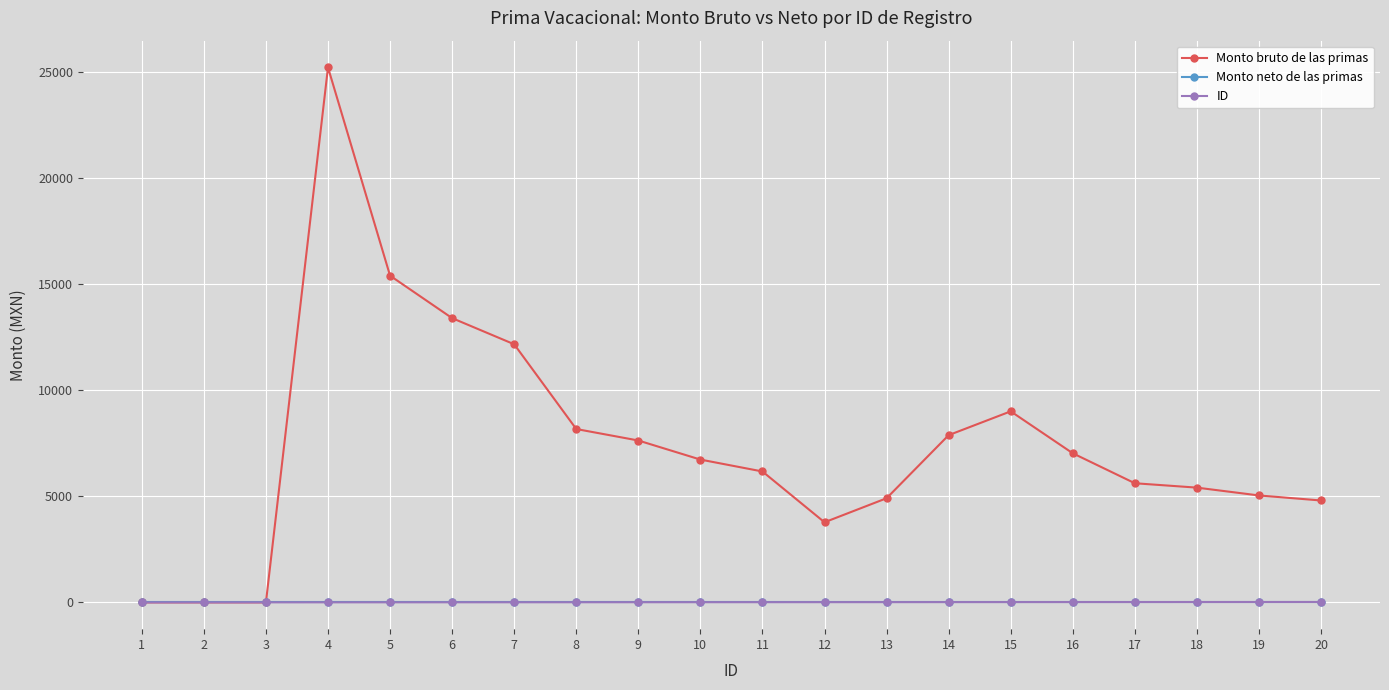

What is the sum of the ID values at 20 and 10?

30.0